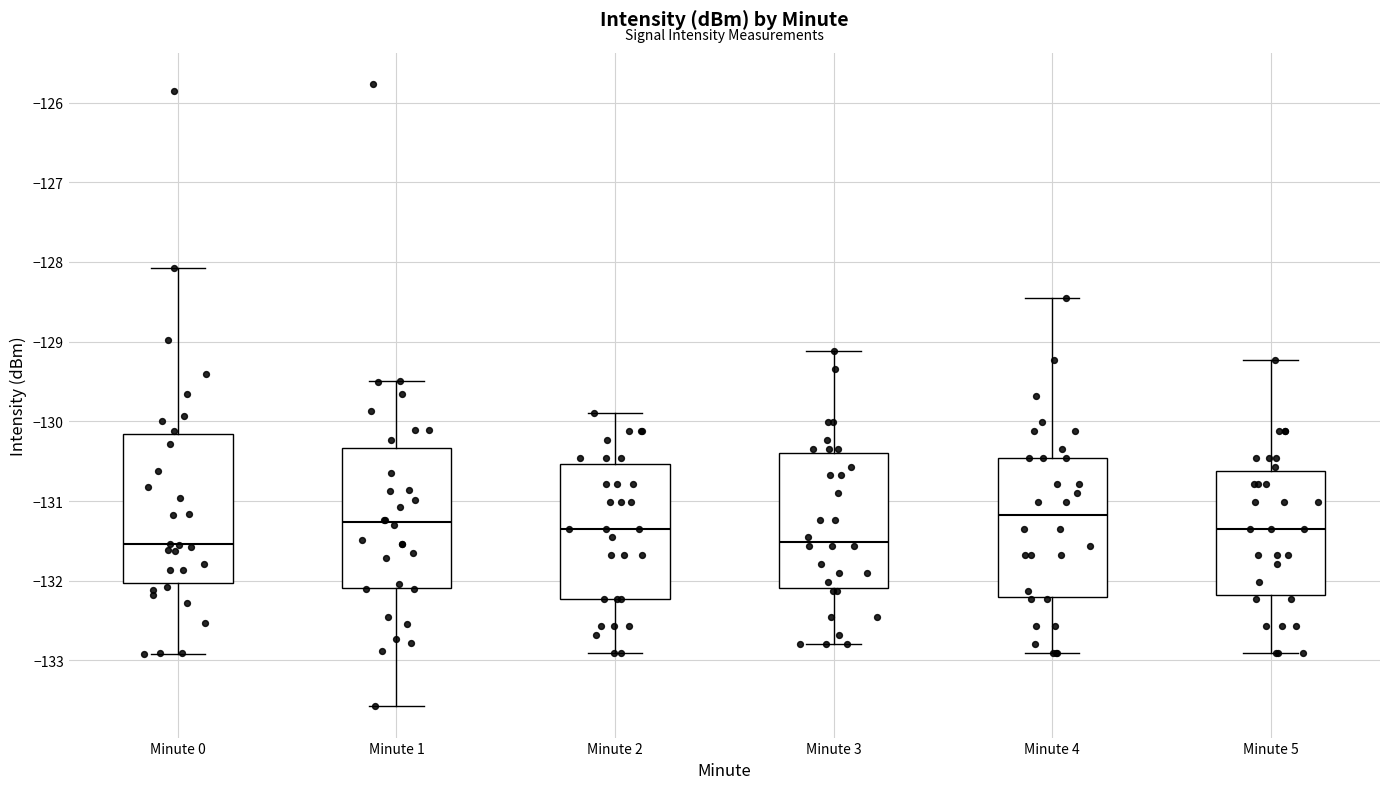

Reading left to right, read every box against the y-axis: the position of its median line, the range the box covers, and the ends of its whiskers. The values are not printed on the chart, so give them approximately, as read against the axis.

Minute 0: median -131.5, box -132.0 to -130.2, whiskers -132.9 to -128.1
Minute 1: median -131.3, box -132.1 to -130.3, whiskers -133.6 to -129.5
Minute 2: median -131.3, box -132.2 to -130.5, whiskers -132.9 to -129.9
Minute 3: median -131.5, box -132.1 to -130.4, whiskers -132.8 to -129.1
Minute 4: median -131.2, box -132.2 to -130.5, whiskers -132.9 to -128.5
Minute 5: median -131.3, box -132.2 to -130.6, whiskers -132.9 to -129.2